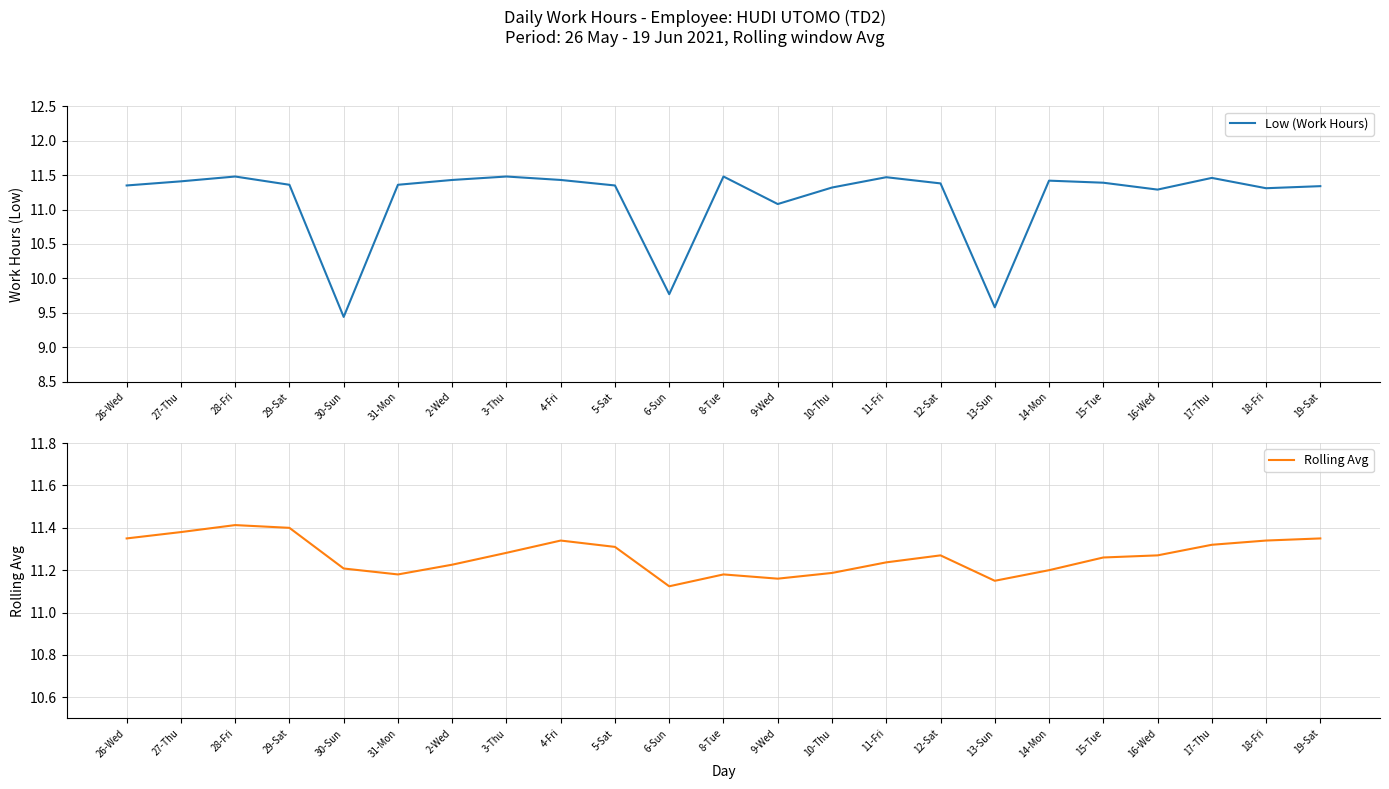

Which series has the largest total across all categories?

Rolling Avg